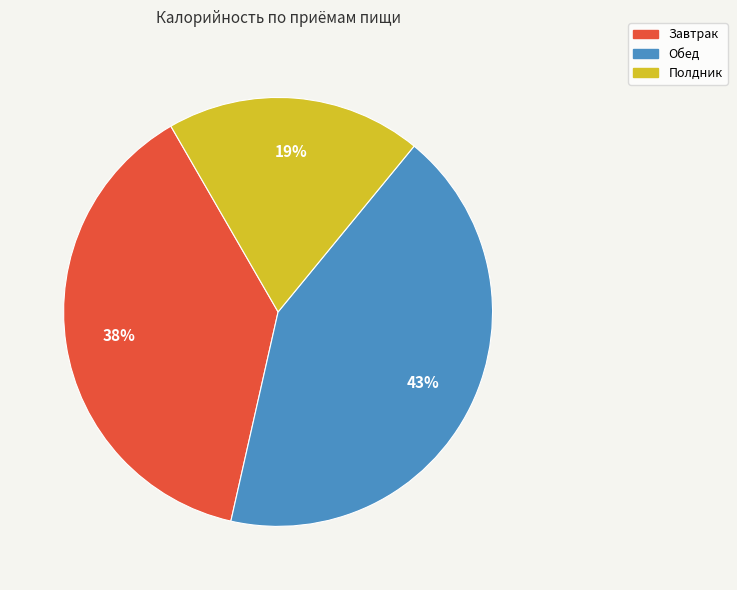

Which has a higher value, Полдник or Завтрак?

Завтрак